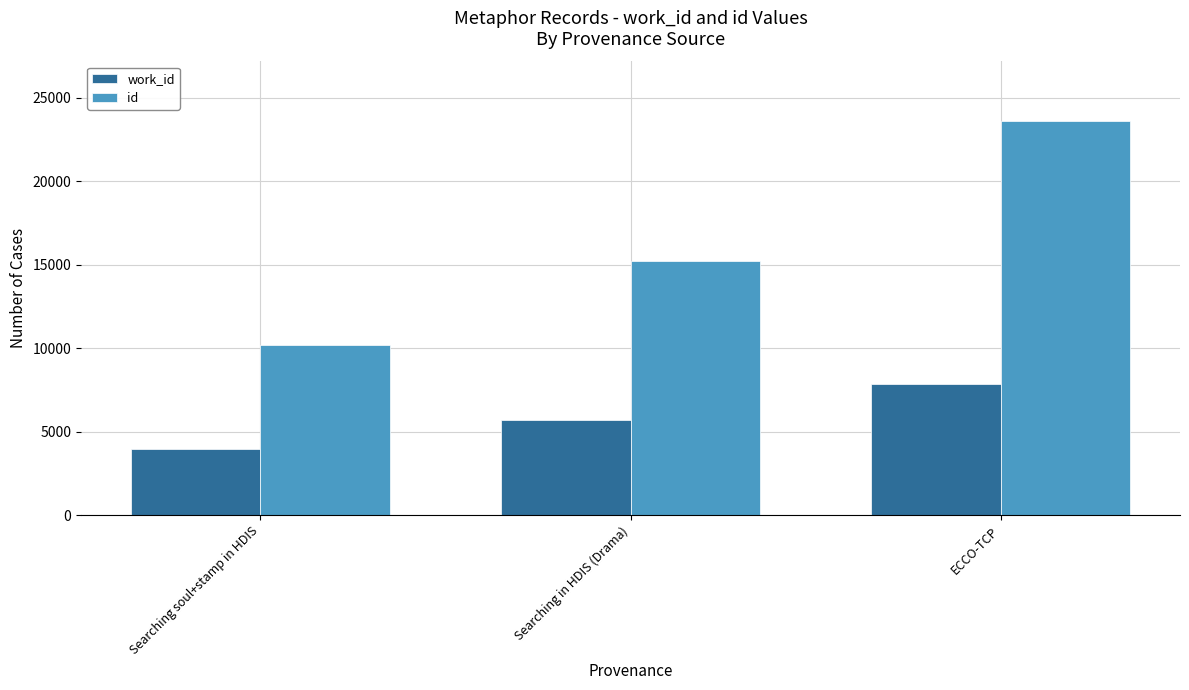

Are the bars horizontal?

No